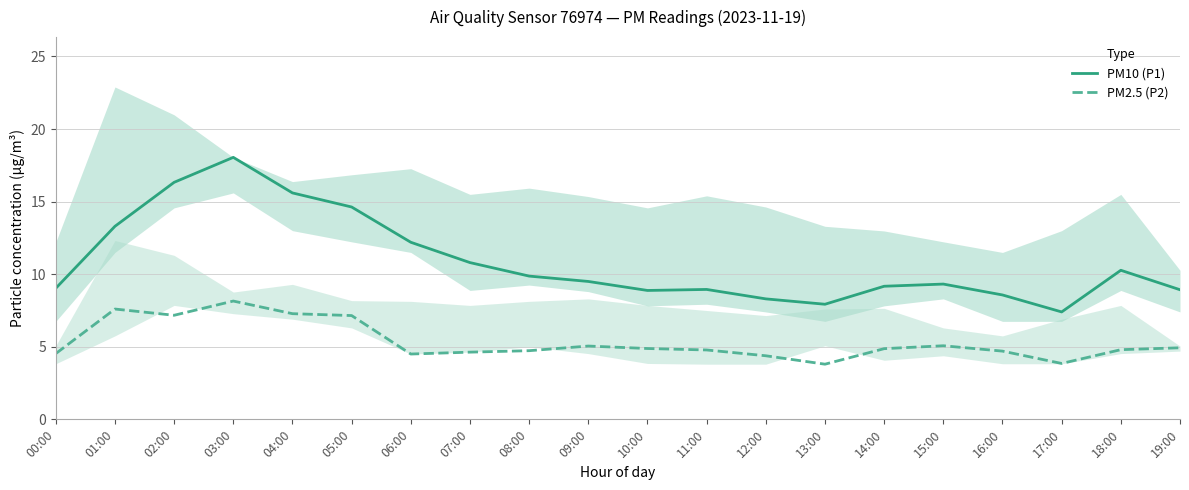

Where is PM10 (P1) nearest to the value 12?

06:00